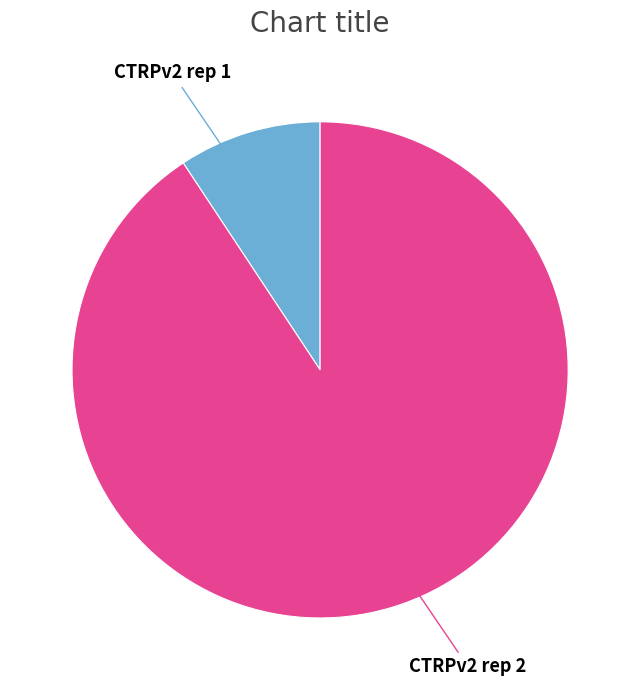

Do CTRPv2 rep 1 and CTRPv2 rep 2 together represent more than half of the pie?

Yes